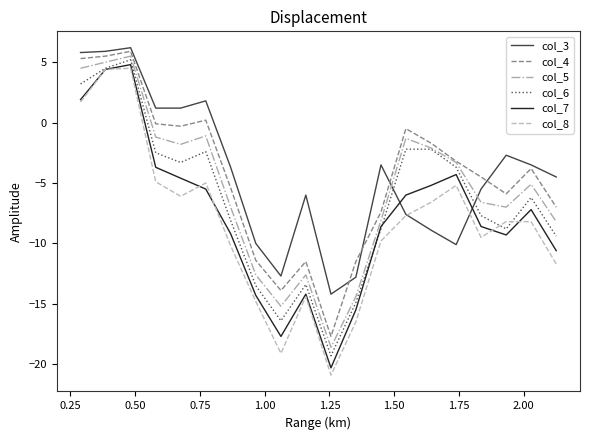

True or false: col_5 and col_3 cross at least once.

True